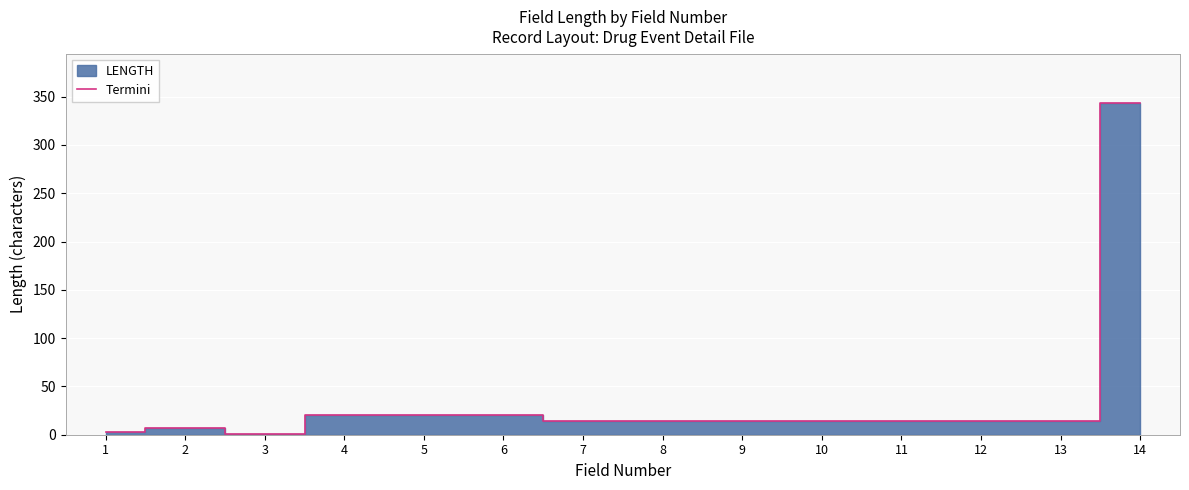

Count the number of categories in the chart.

14